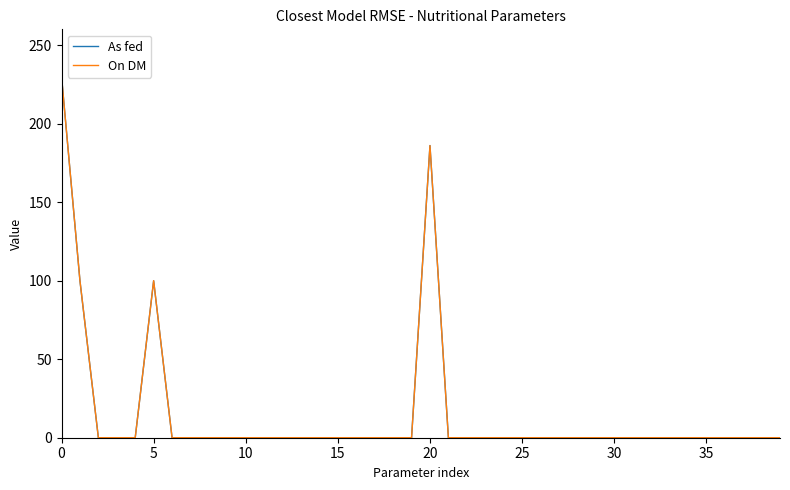

What is the average value of the As fed series?

15.4